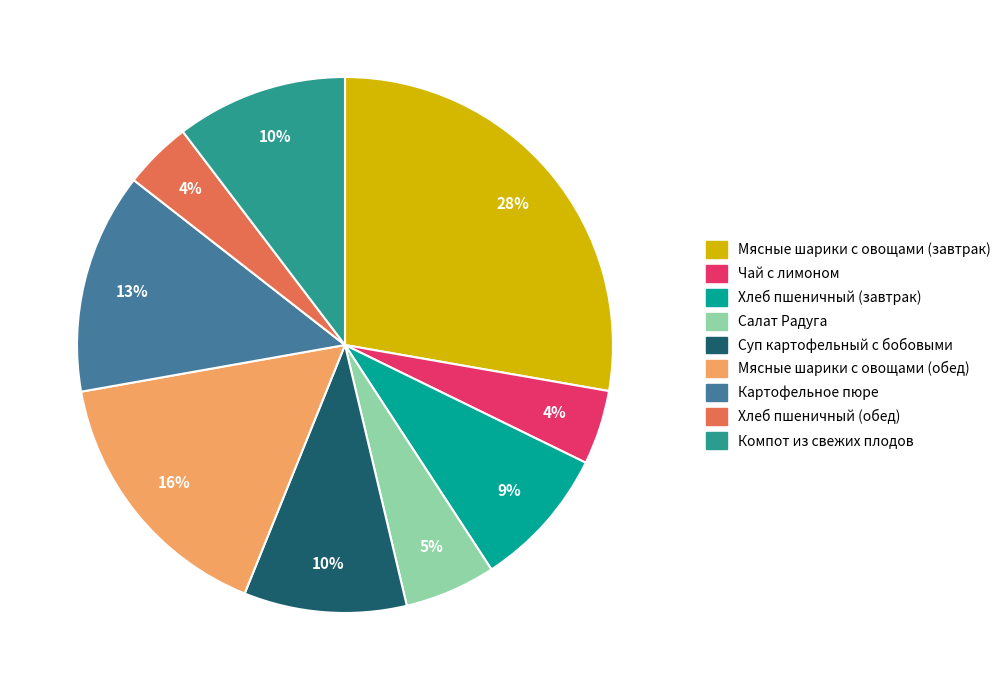

What percentage is the Компот из свежих плодов slice, to the nearest percent?

10%